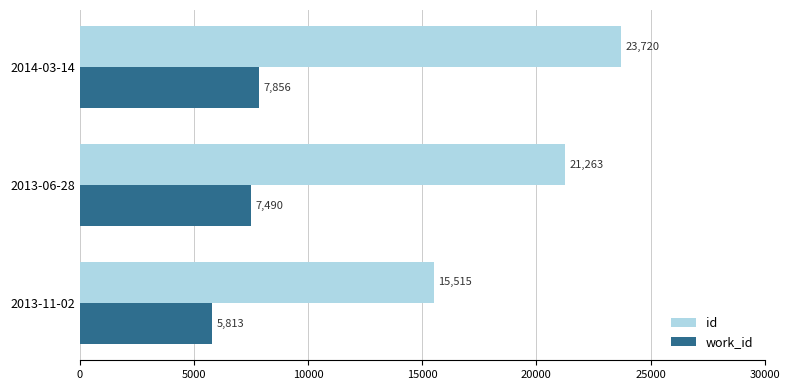

Between 2013-11-02 and 2014-03-14, which series saw the biggest shift?

id